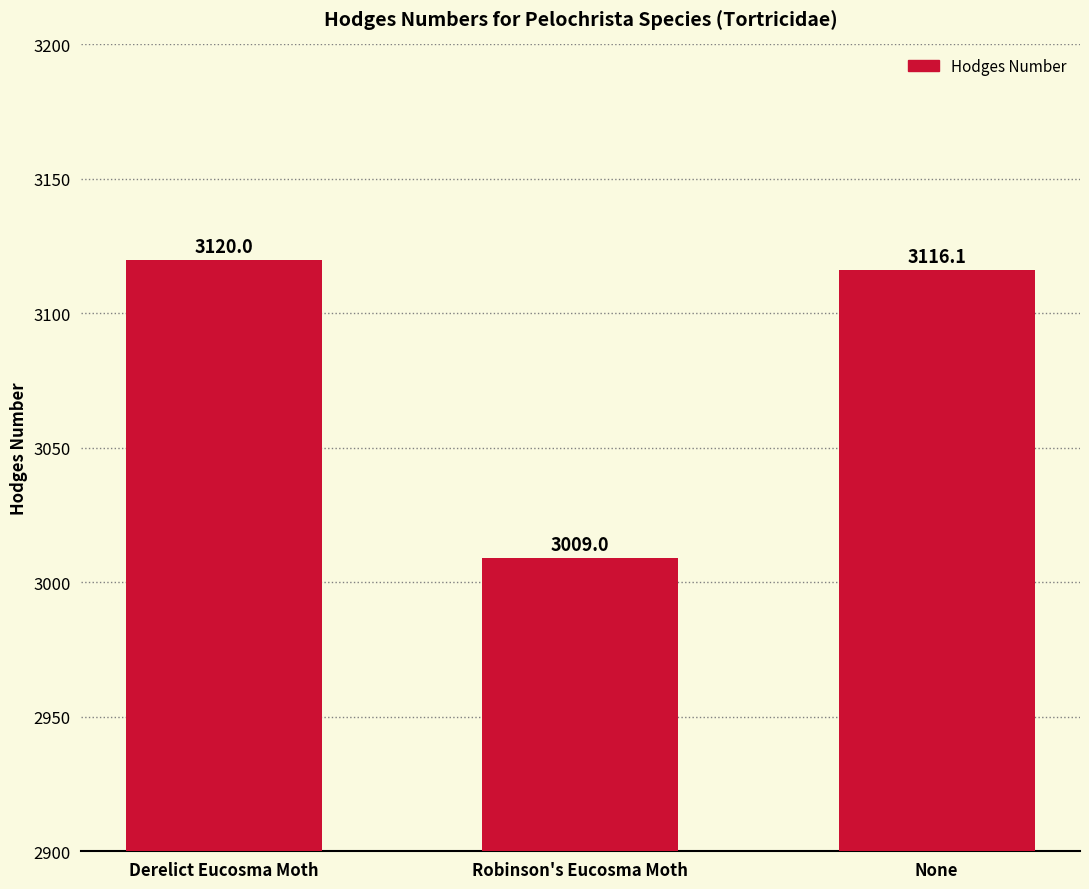

At which label does the data first exceed 3116?

Derelict Eucosma Moth